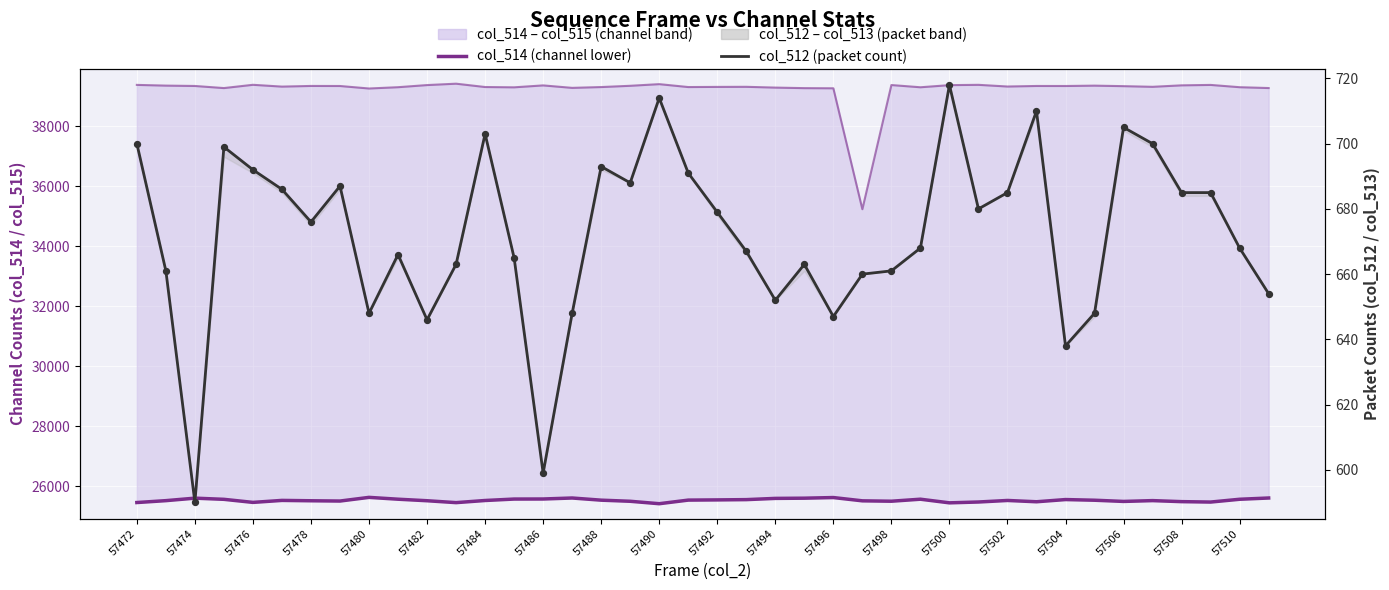

At how many categories does at least one series exceed 22531?

40